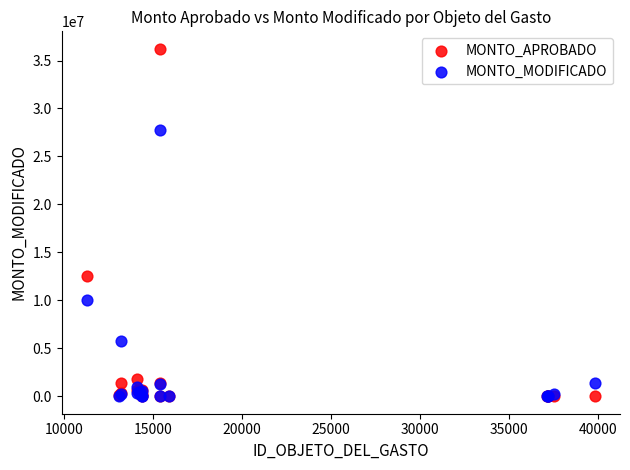

In the MONTO_MODIFICADO series, what Y value is closest to 13880495?

10039779